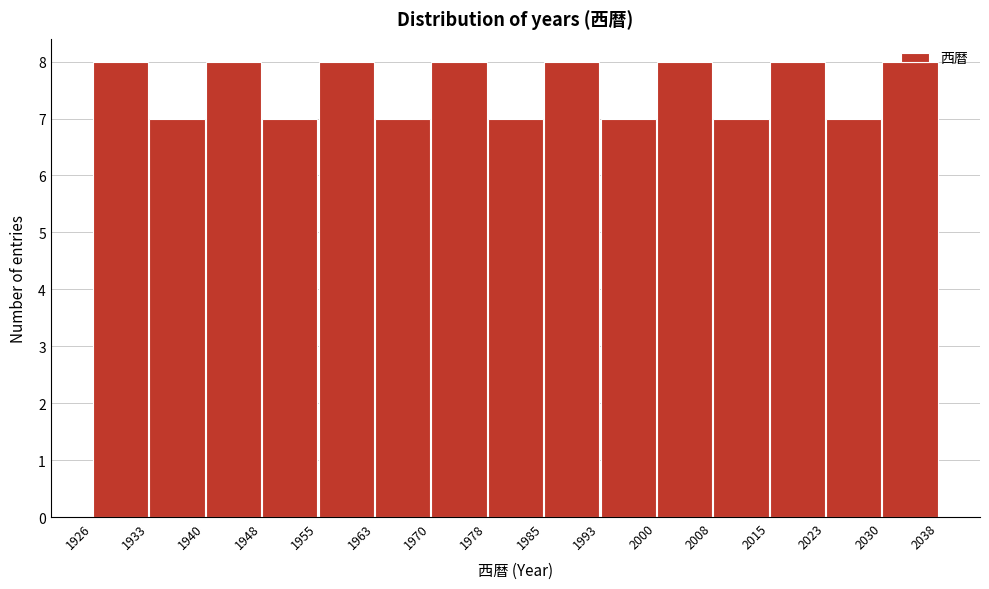

Reading left to right, transcribe this chart: for each bar, give the range it covers on the x-axis and its height. The values are not printed on the chart, so give them approximately, as read against the axis.

1926 to 1933: 8
1933 to 1940: 7
1940 to 1948: 8
1948 to 1955: 7
1955 to 1963: 8
1963 to 1970: 7
1970 to 1978: 8
1978 to 1985: 7
1985 to 1993: 8
1993 to 2000: 7
2000 to 2008: 8
2008 to 2015: 7
2015 to 2023: 8
2023 to 2030: 7
2030 to 2038: 8